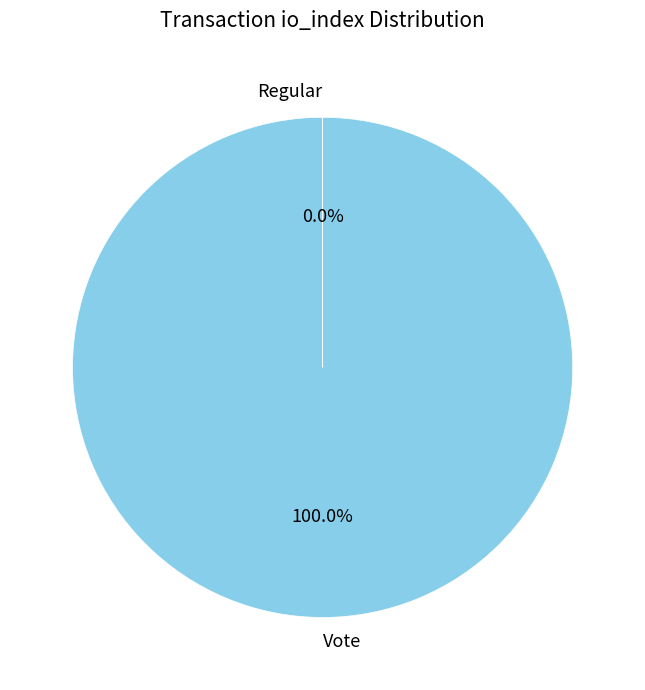

Which category accounts for the majority?

Vote